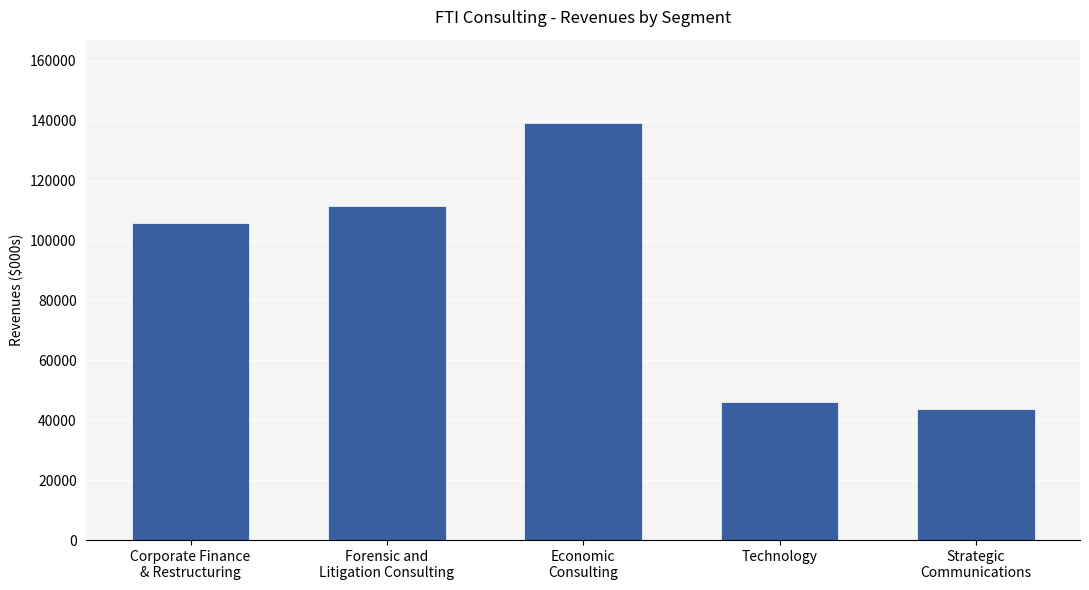

Approximately how many times larger is the value at Strategic
Communications compared to Forensic and
Litigation Consulting?

0.4